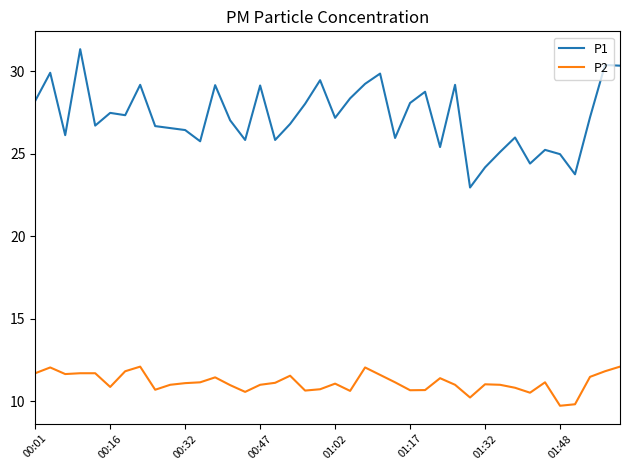

What is the maximum value shown in the chart?

31.3